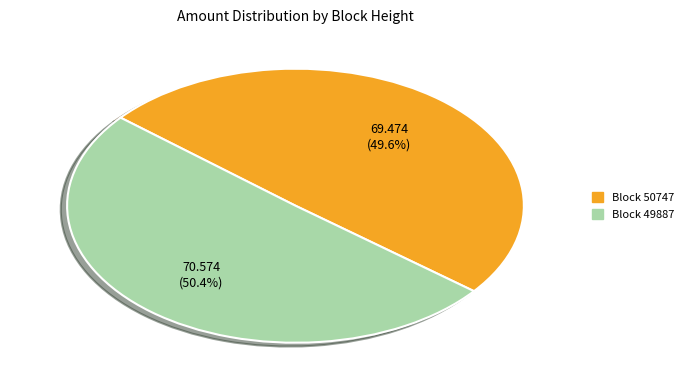

Is there a majority slice in this chart?

Yes